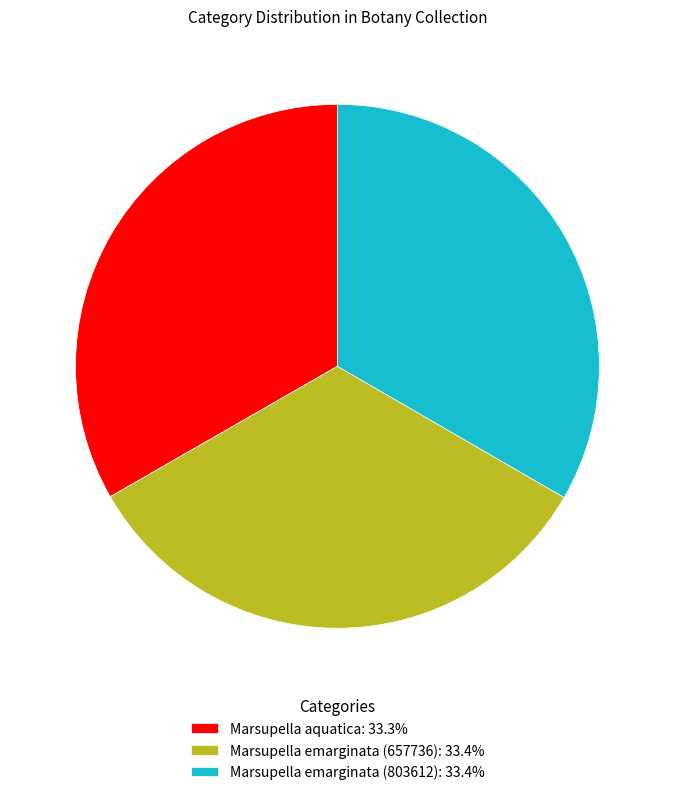

Approximately how many times larger is the value at Marsupella emarginata (657736): 33.4% compared to Marsupella aquatica: 33.3%?

1.0